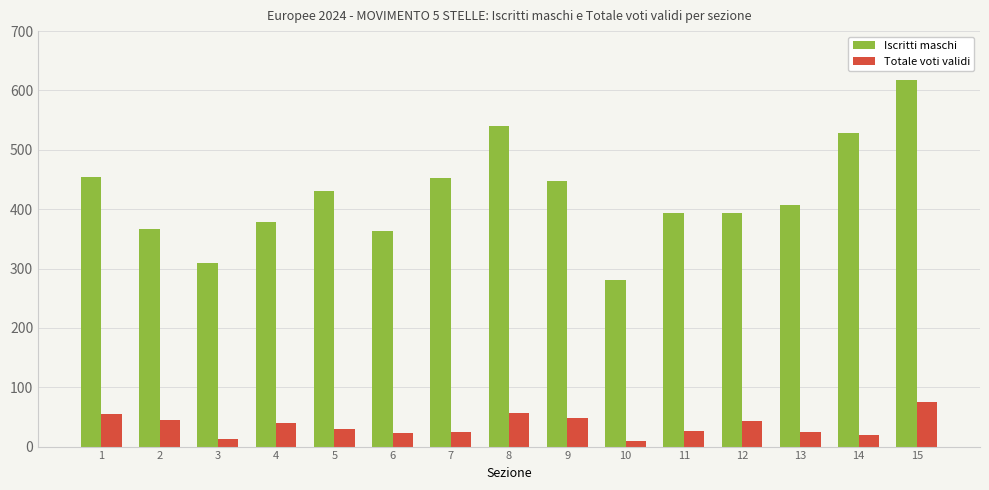

Which series has the largest total across all categories?

Iscritti maschi